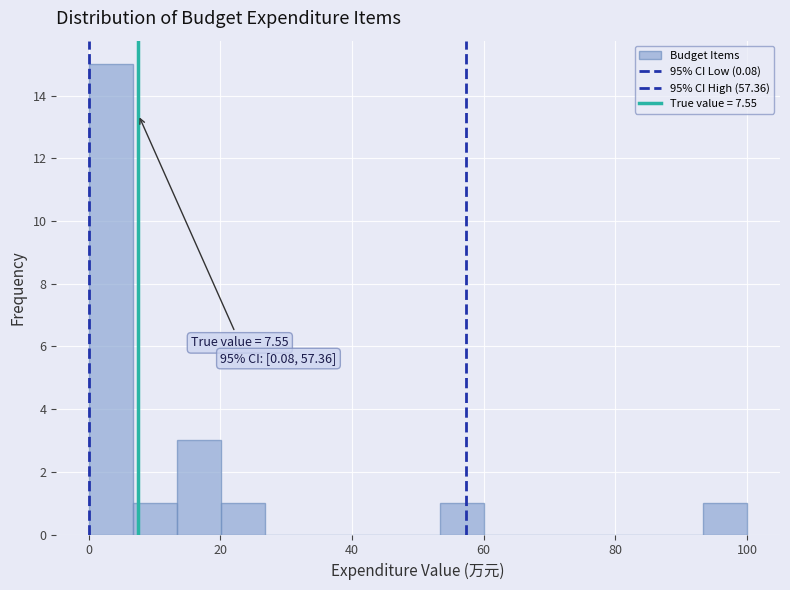

Around what value on the x-axis is the tallest bar? Give the approximate position of its centre, as read against the axis.

4